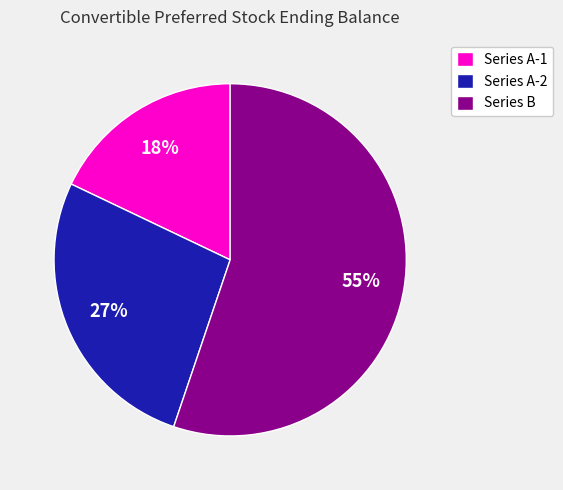

To the nearest percent, what is the difference between the Series B and Series A-1 slice percentages?

37%